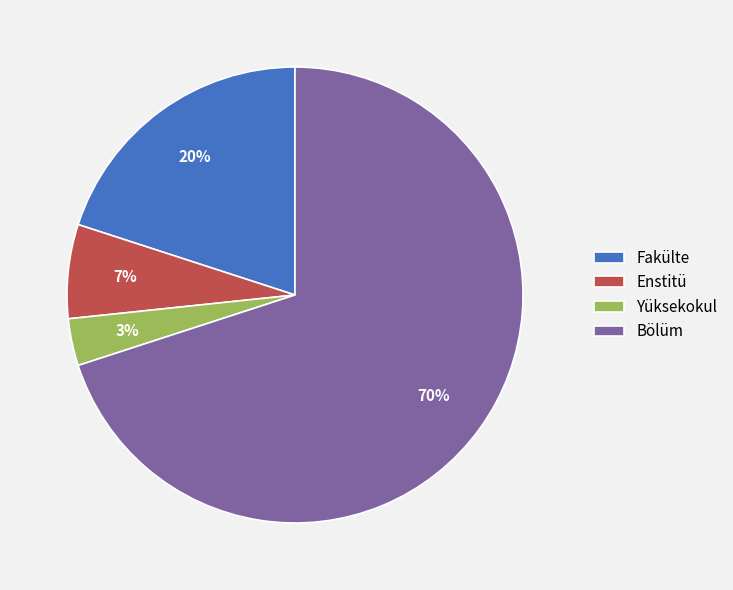

To the nearest percent, what is the difference between the largest and smallest slice percentages?

67%